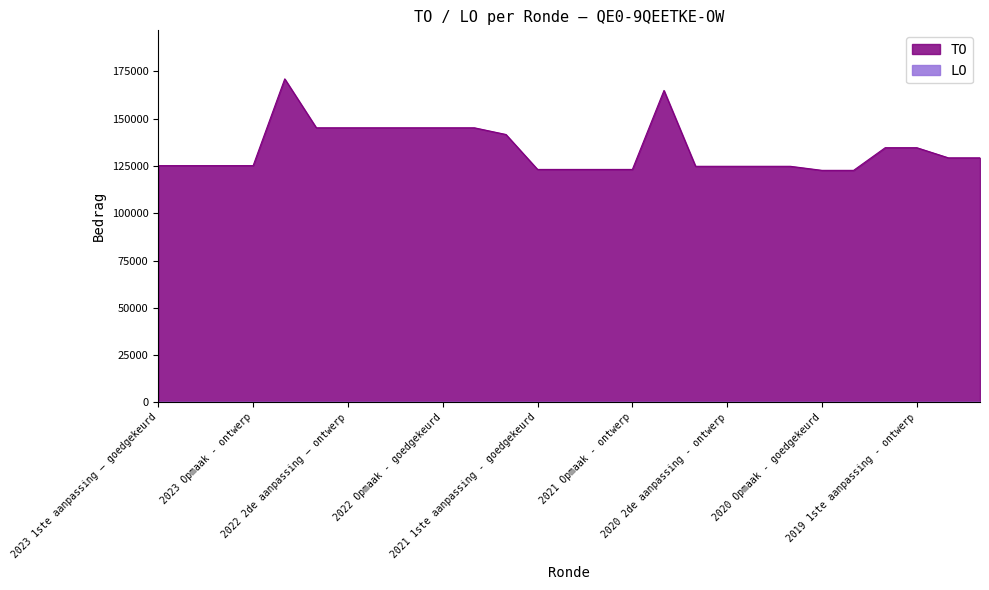

What is the difference between the maximum and second lowest values?

48377